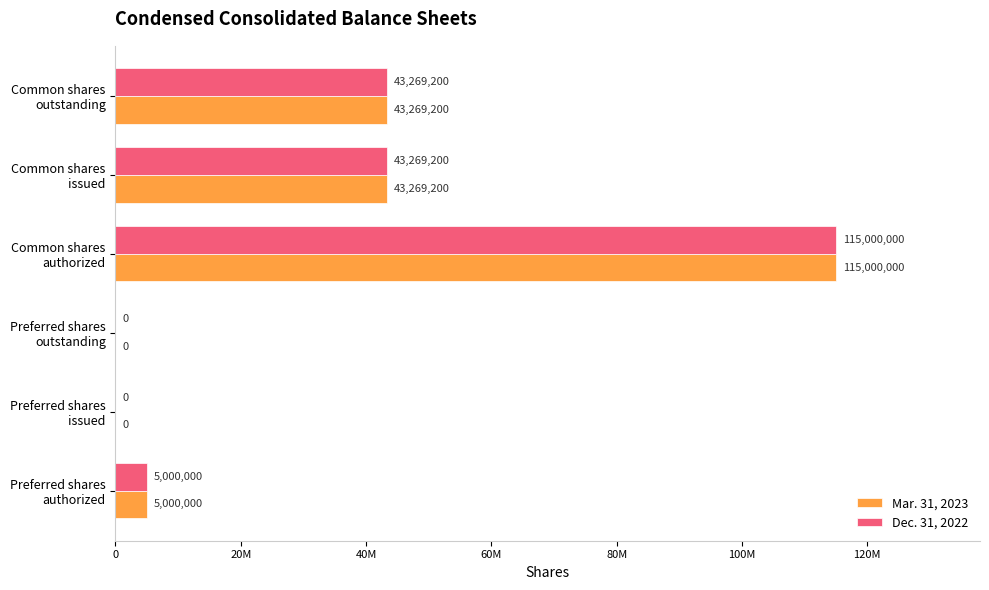

What are all the series names shown in the legend?

Mar. 31, 2023, Dec. 31, 2022